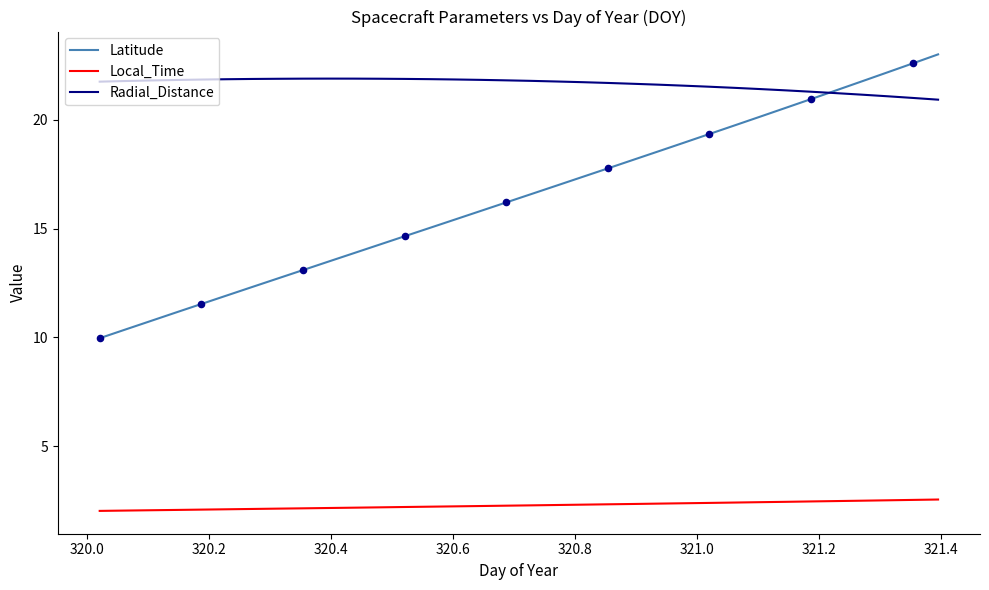

Which series has the largest total across all categories?

Radial_Distance